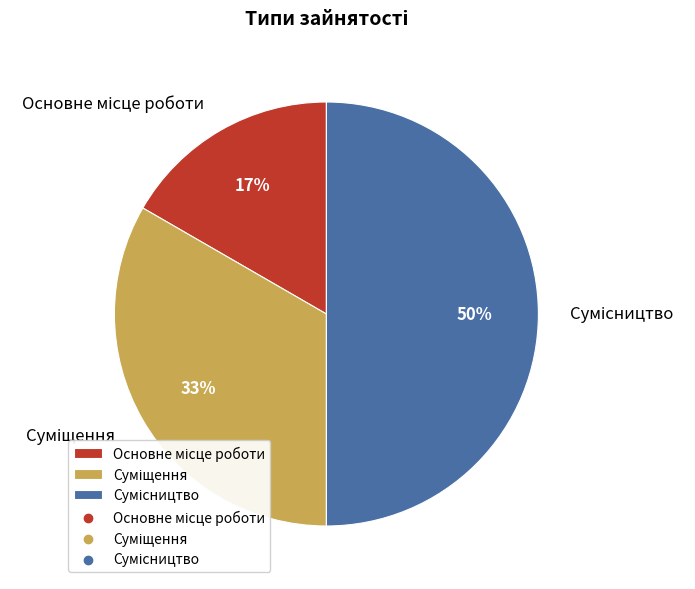

To the nearest percent, what is the difference between the largest and smallest slice percentages?

33%